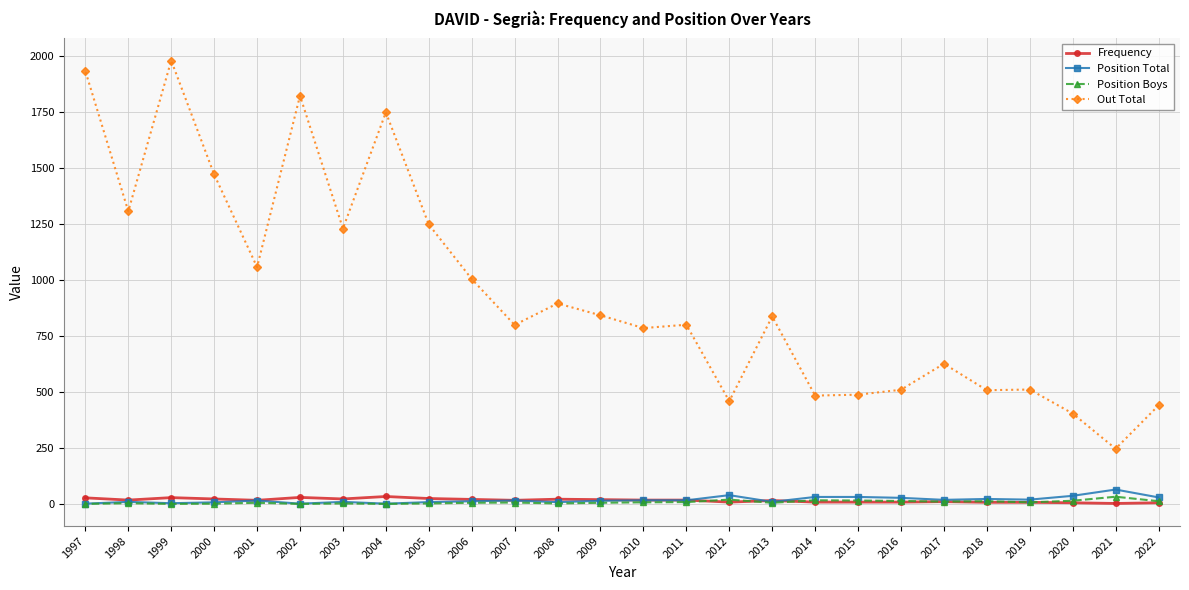

Is this an area chart (filled region under the line)?

No